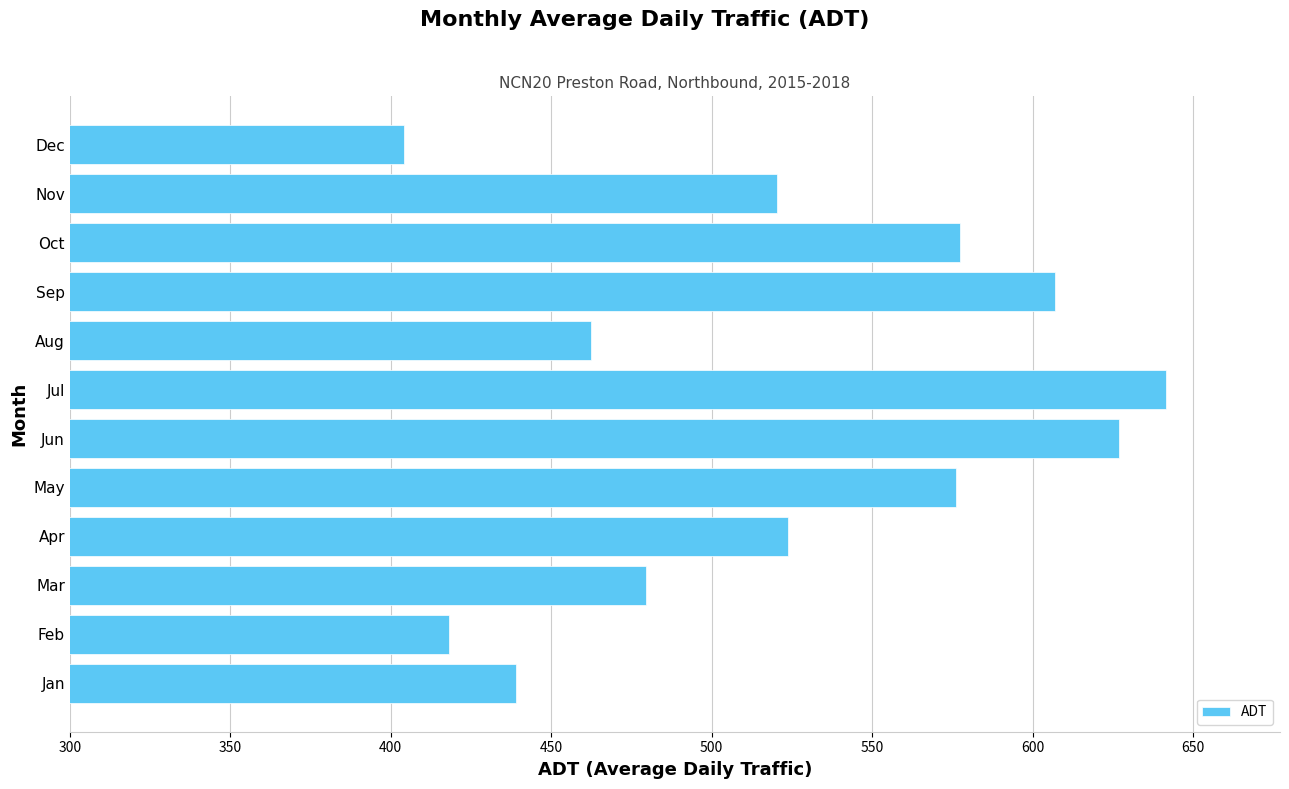

The value at Jan is 439.0. True or false?

True